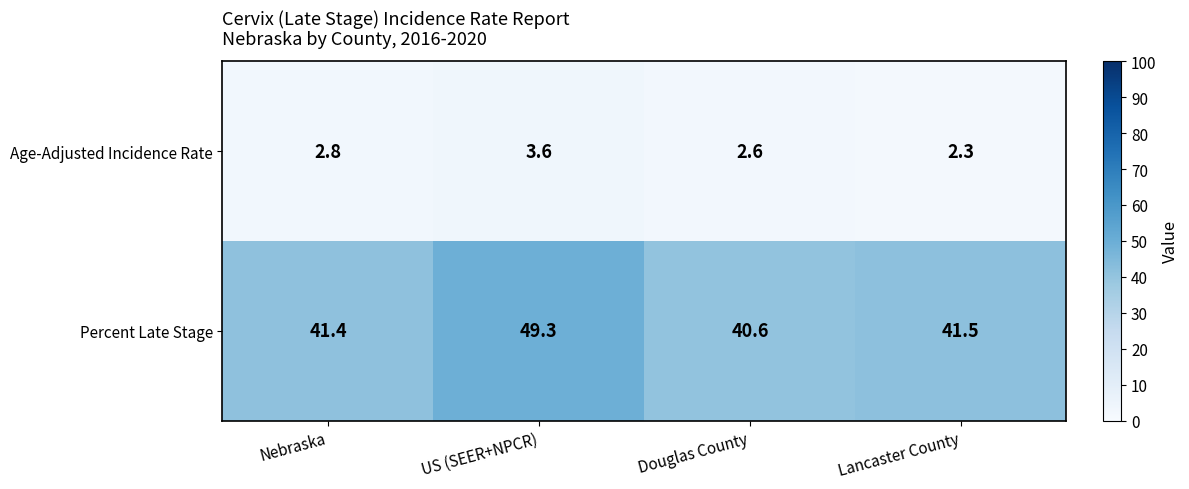

What is the approximate value of Percent Late Stage at US (SEER+NPCR)?

49.3